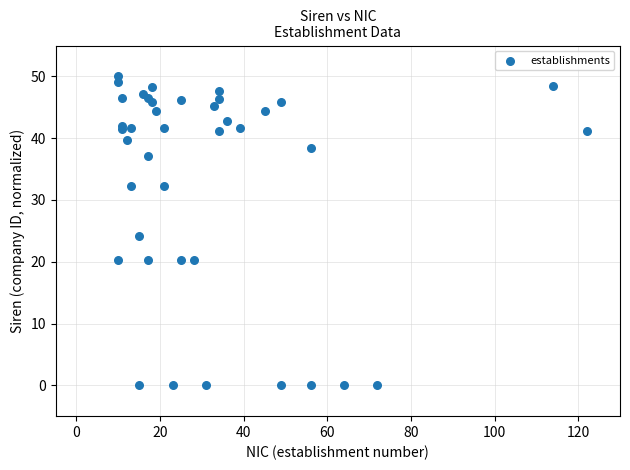

What Y value in the scatter plot is closest to 25?

24.2